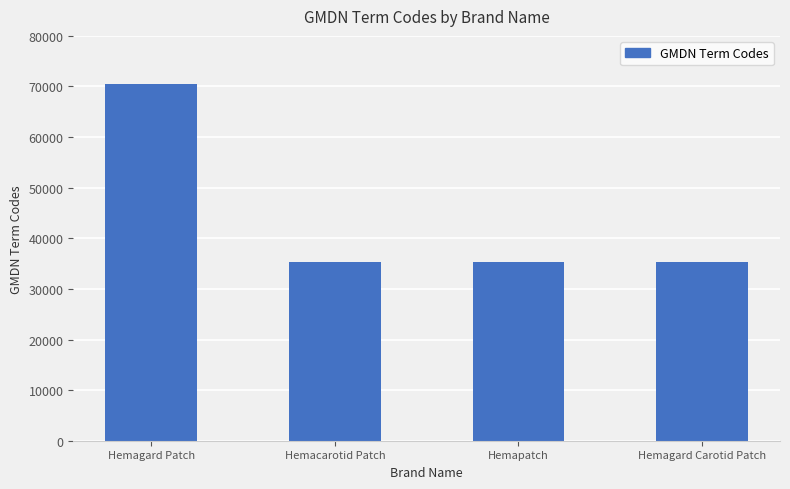

Count the number of categories in the chart.

4